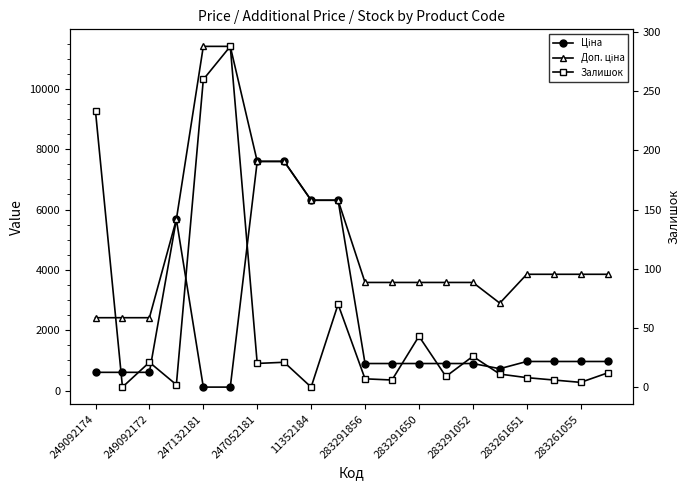

True or false: Доп. ціна and Залишок cross at least once.

False